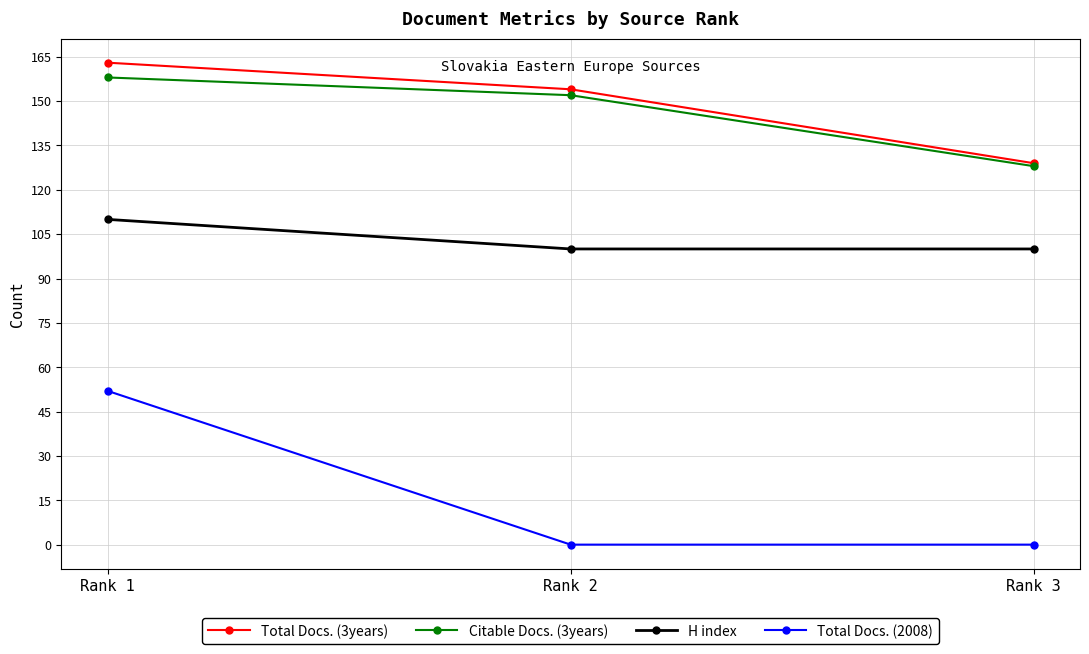

The value of Total Docs. (3years) at Rank 3 is 129. True or false?

True